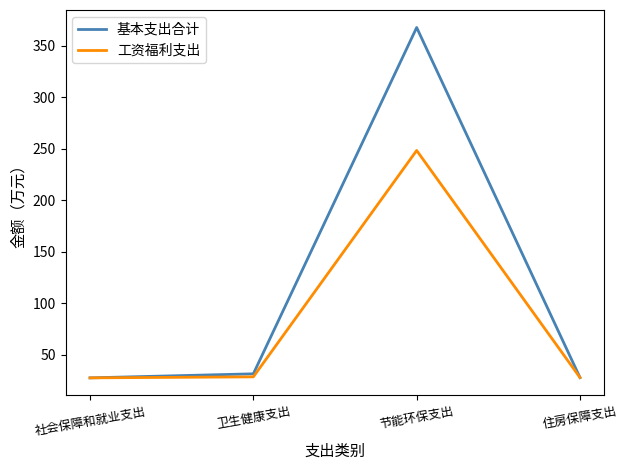

List the series in order of their overall mean, highest first.

基本支出合计, 工资福利支出